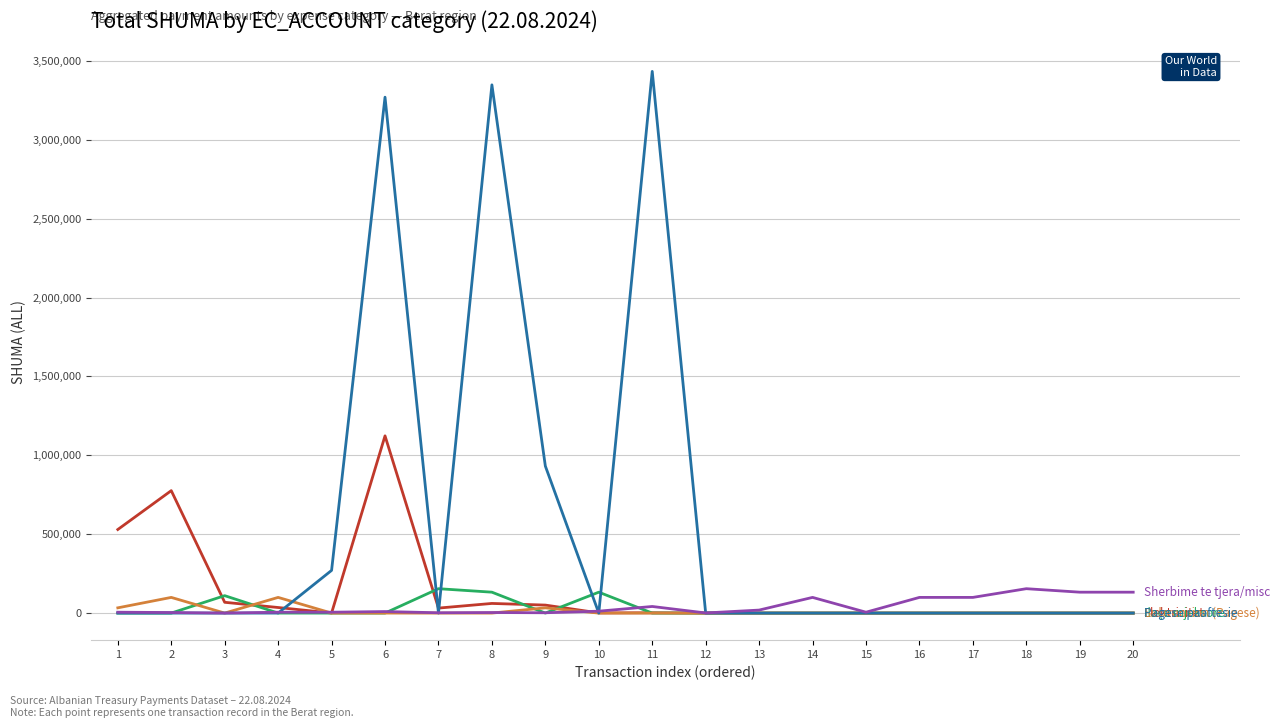

At which category is the sum across all series the highest?

6